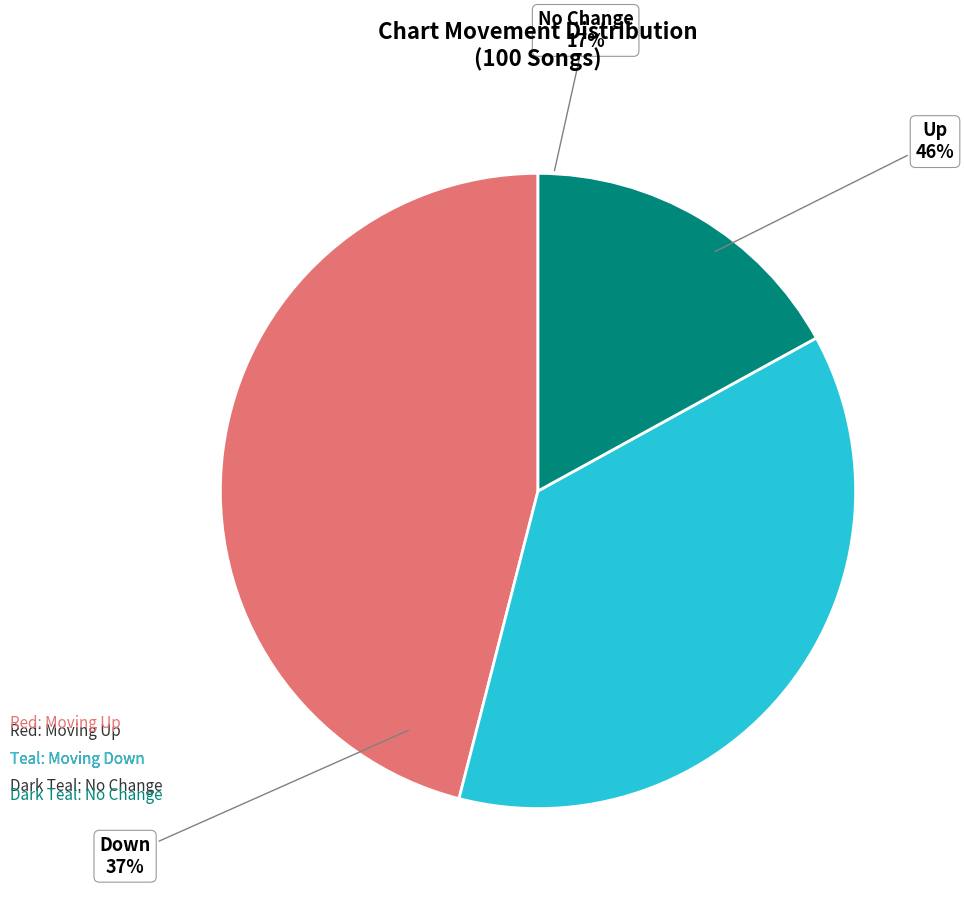

To the nearest percent, what is the difference between the largest and smallest slice percentages?

29%